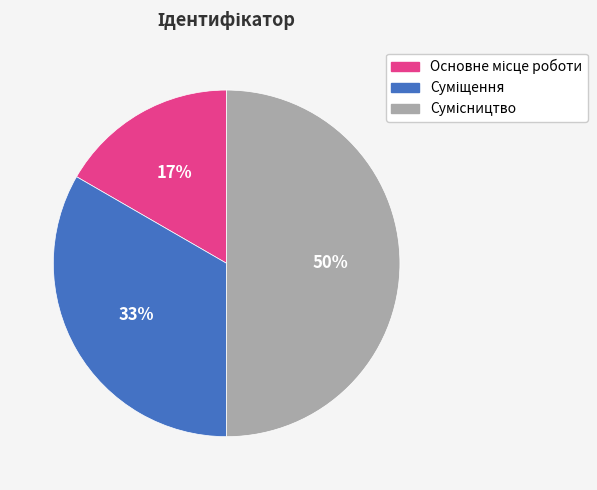

To the nearest percent, what is the average slice percentage?

33%